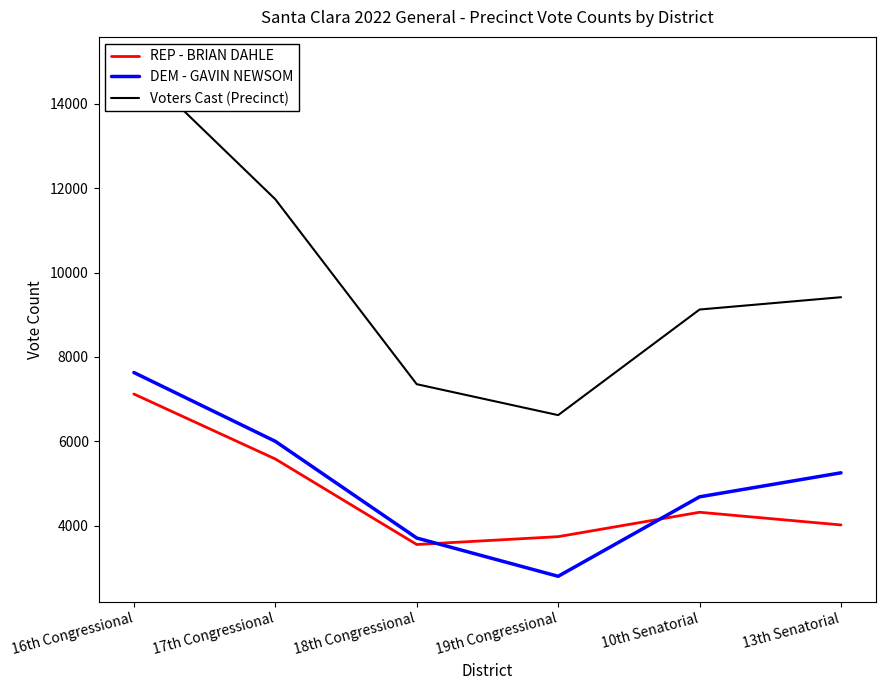

What is the sum of all Voters Cast (Precinct) values?

59234